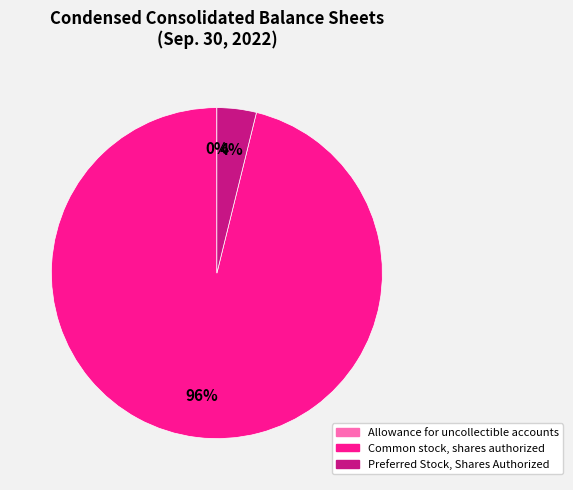

Does Preferred Stock, Shares Authorized account for over 50% of the chart?

No